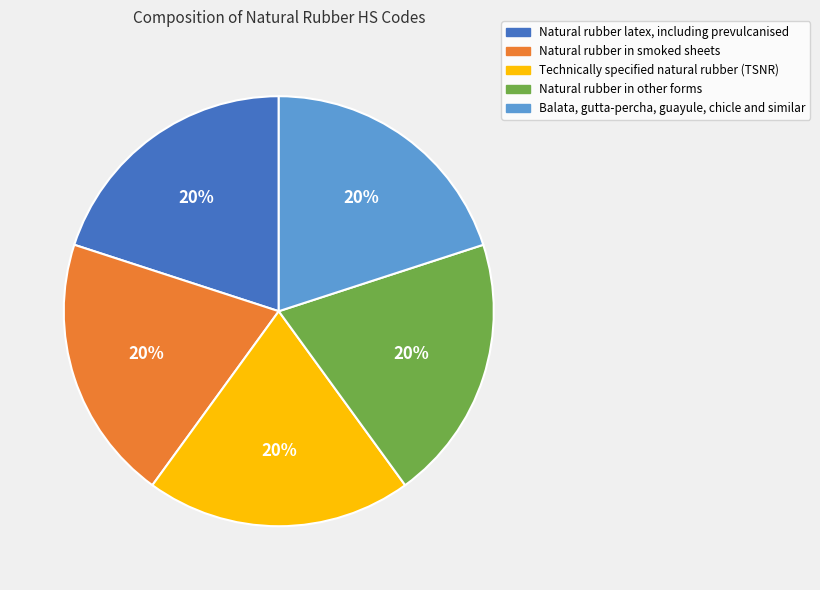

To the nearest percent, what is the average slice percentage?

20%